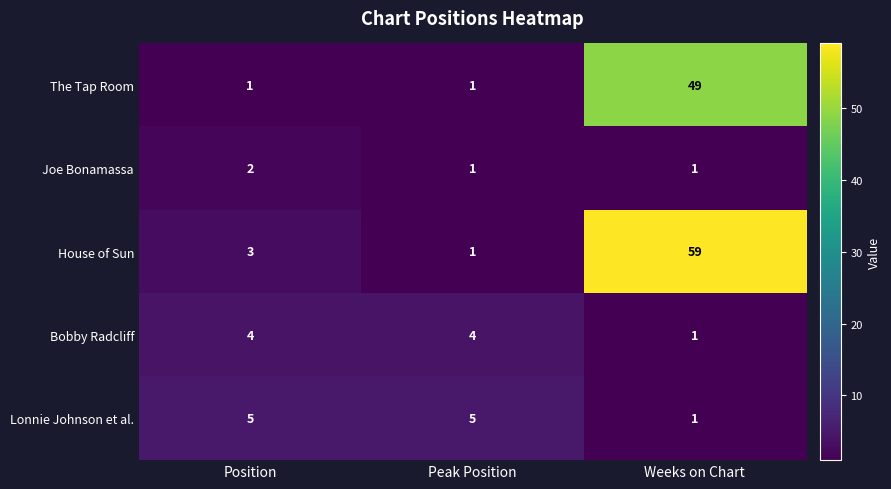

Count the Bobby Radcliff values in the range 1 to 4.

3